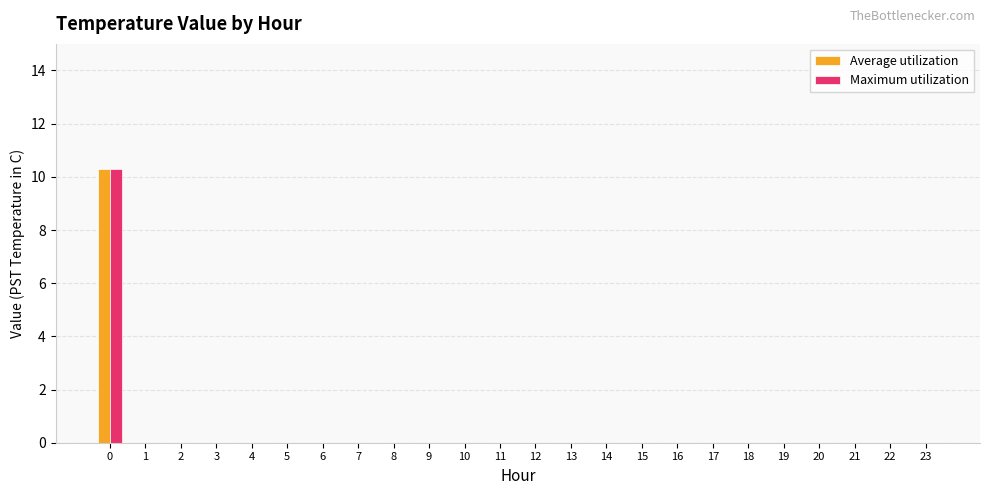

The Maximum utilization series shows 0.0 at 4. True or false?

True